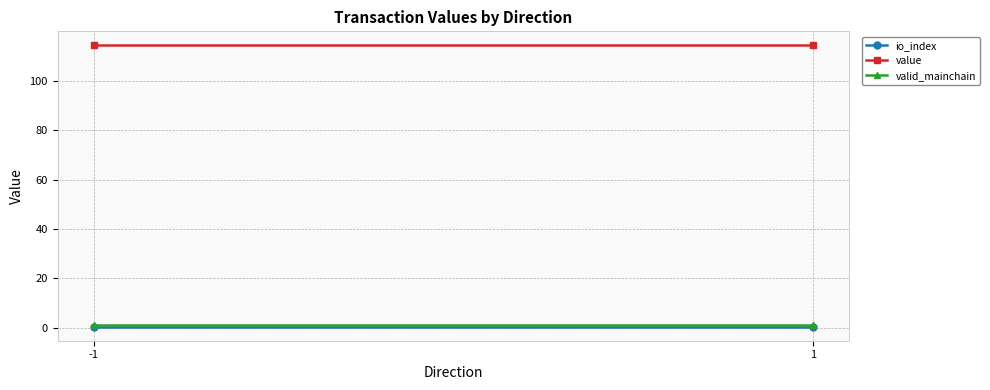

Which series has the largest range (max minus min)?

io_index